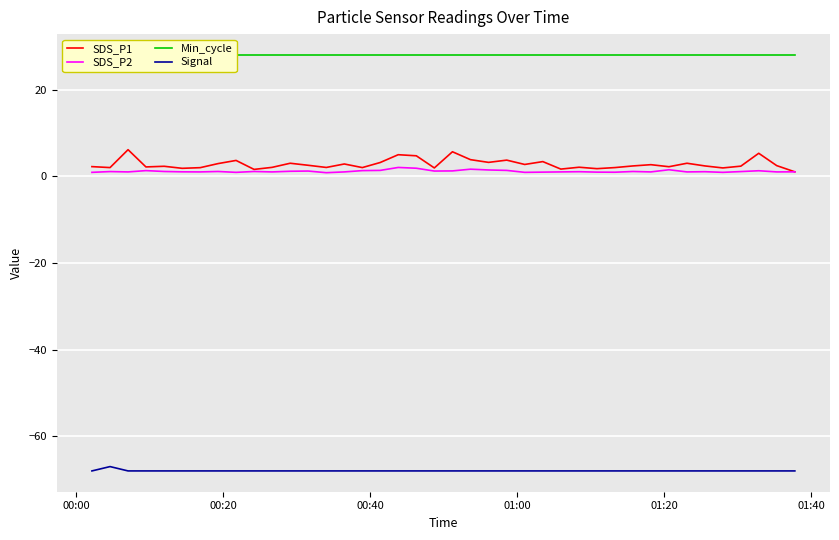

True or false: Signal and Min_cycle intersect in this chart.

False